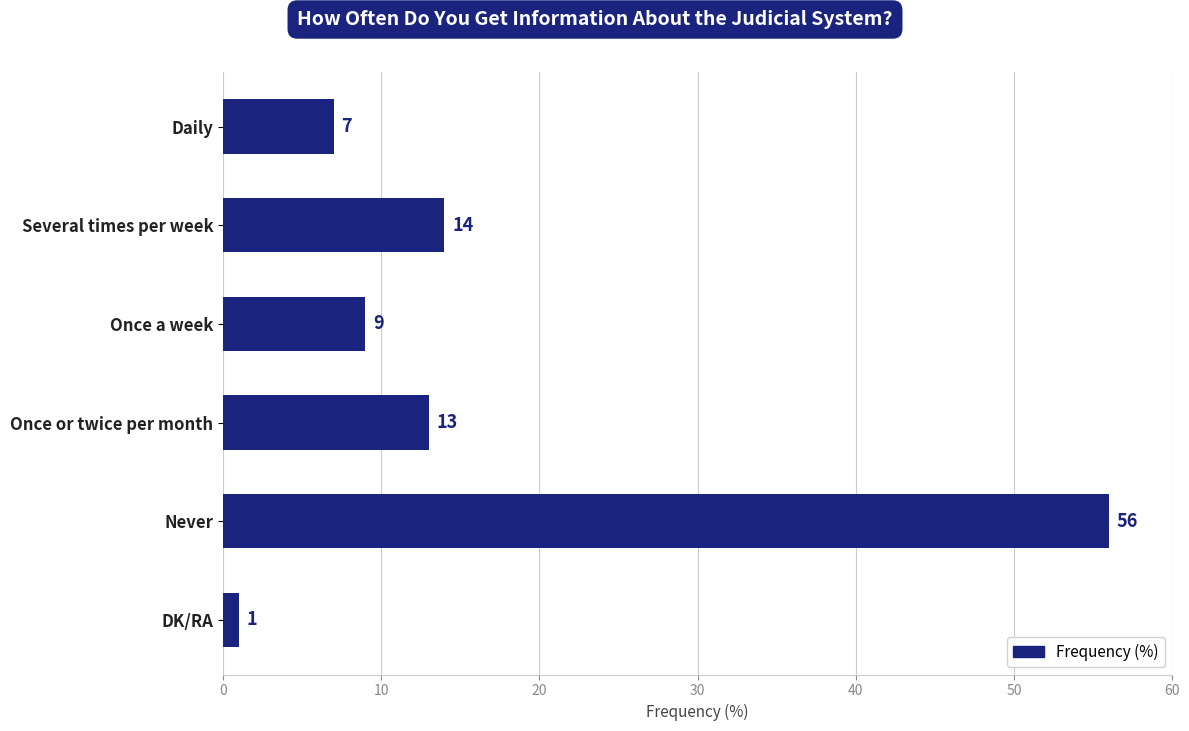

How many distinct data groups are displayed?

1